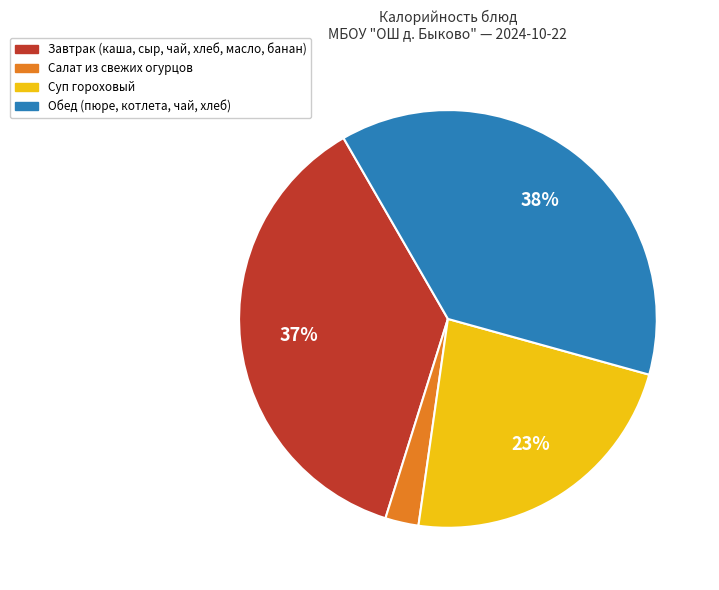

Does any single category account for the majority?

No